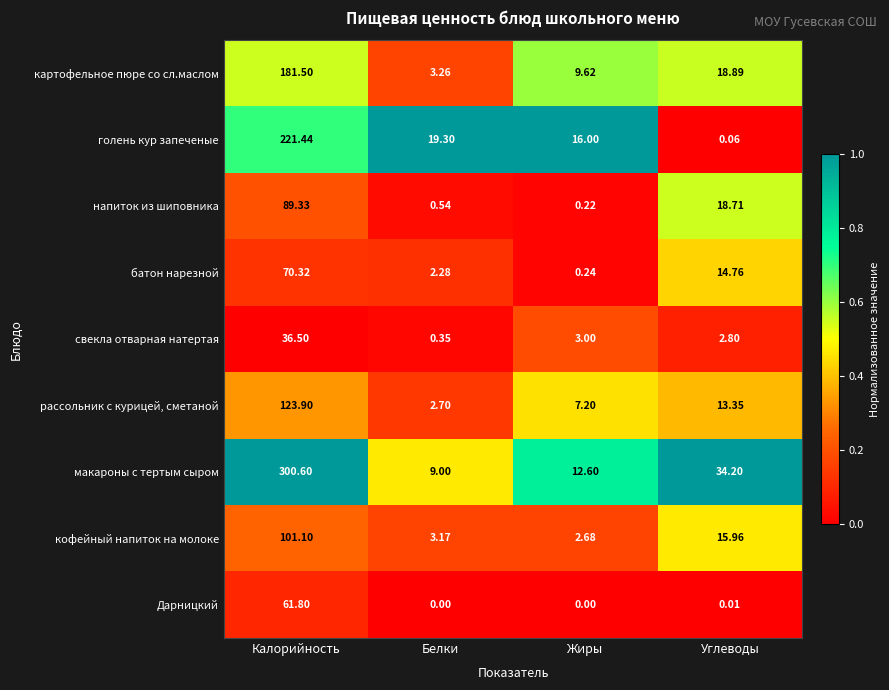

At how many categories does at least one series exceed 0?

4